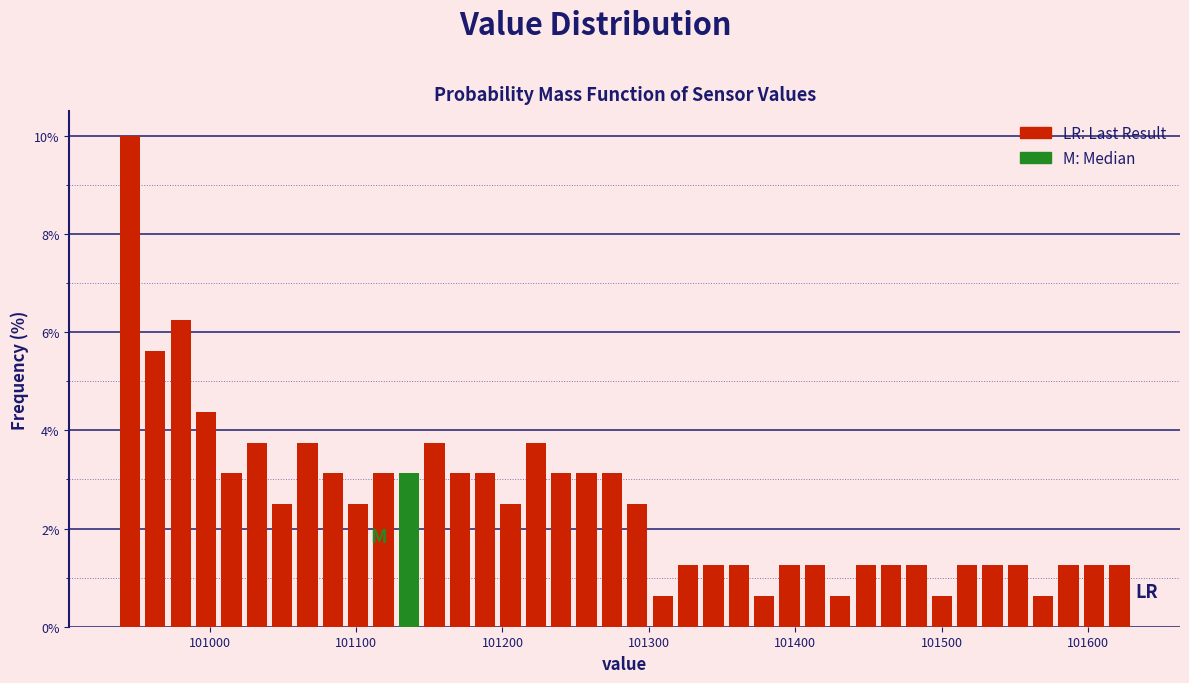

Read against the x-axis, roughly where is the centre of the tallest bar?

100950